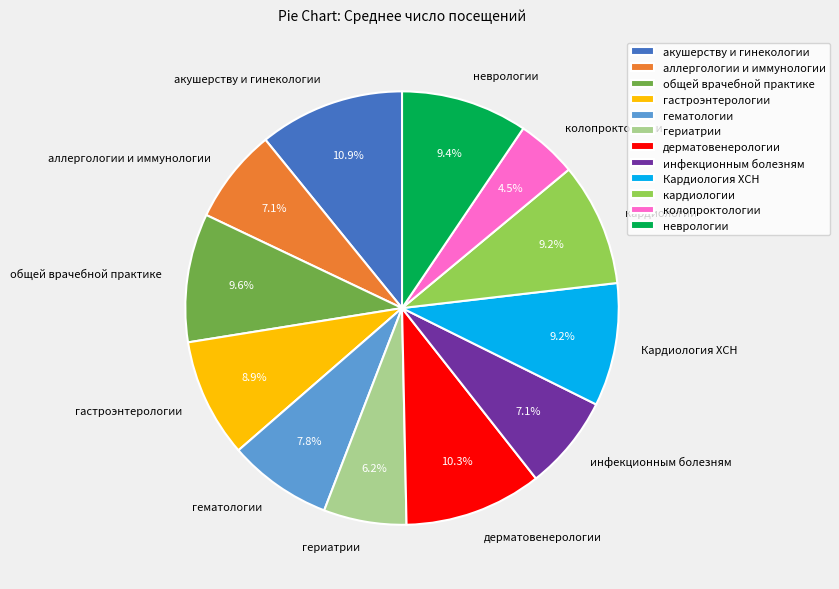

Which slice is the smallest?

колопроктологии